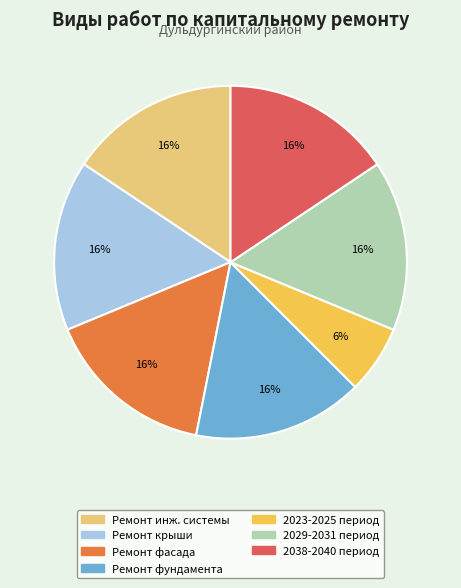

How many segments does this pie chart have?

7